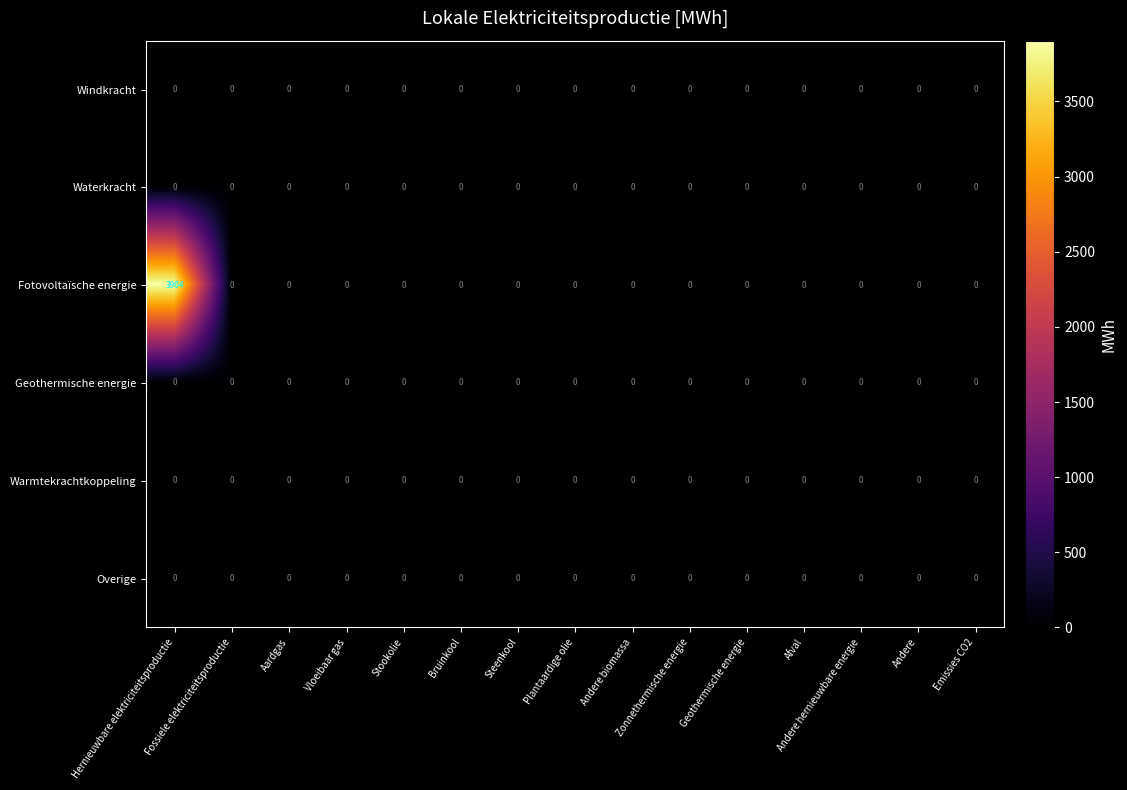

What is the maximum value shown in the chart?

3904